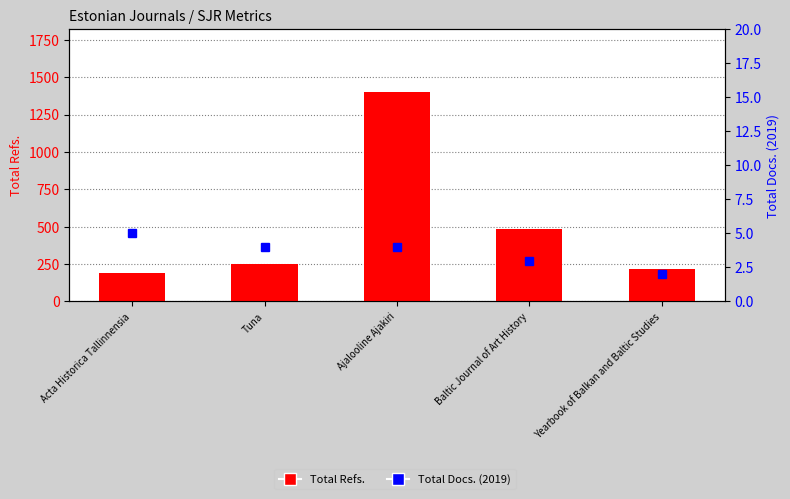

What is the sum of all Total Docs. (2019) values?

18